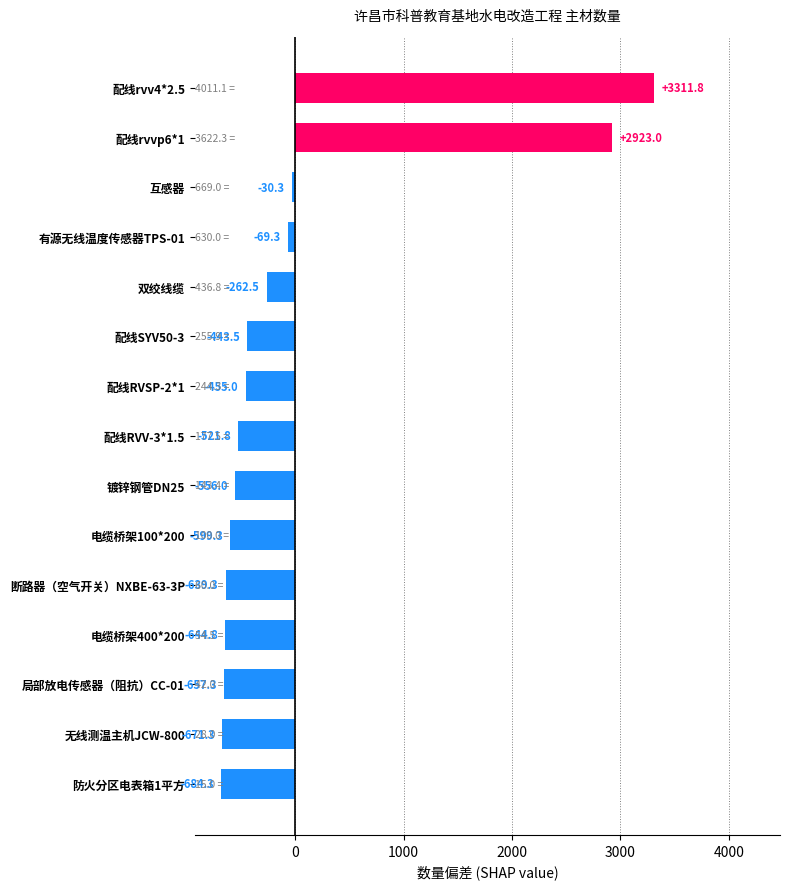

Which has a higher value, 互感器 or 断路器（空气开关）NXBE-63-3P?

互感器